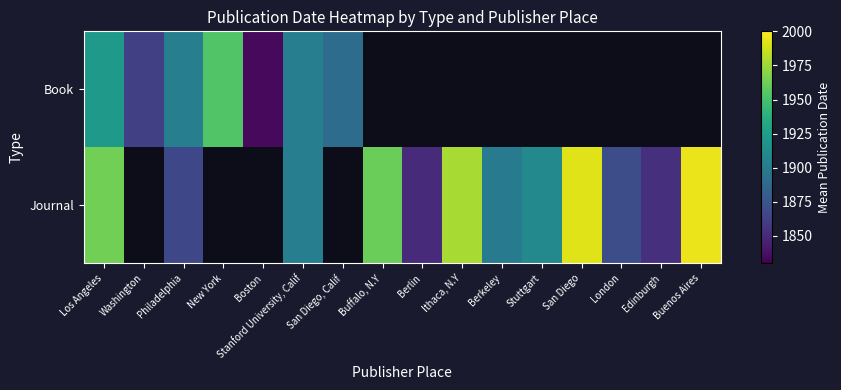

True or false: Journal has a value of 3509.7 at Buenos Aires.

False